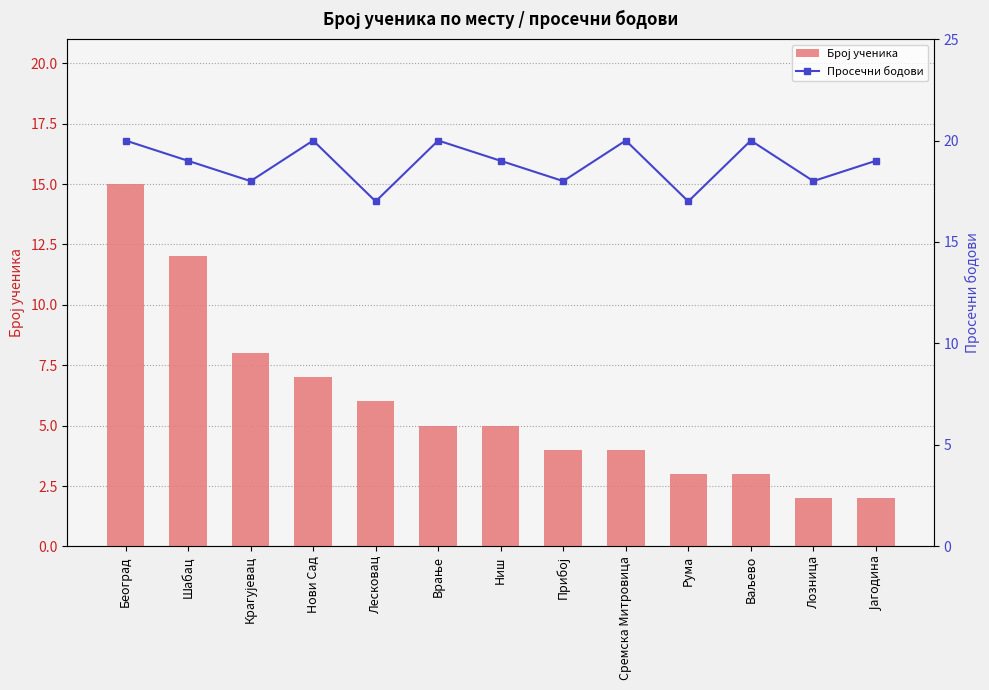

What is the highest value of the Број ученика series?

15